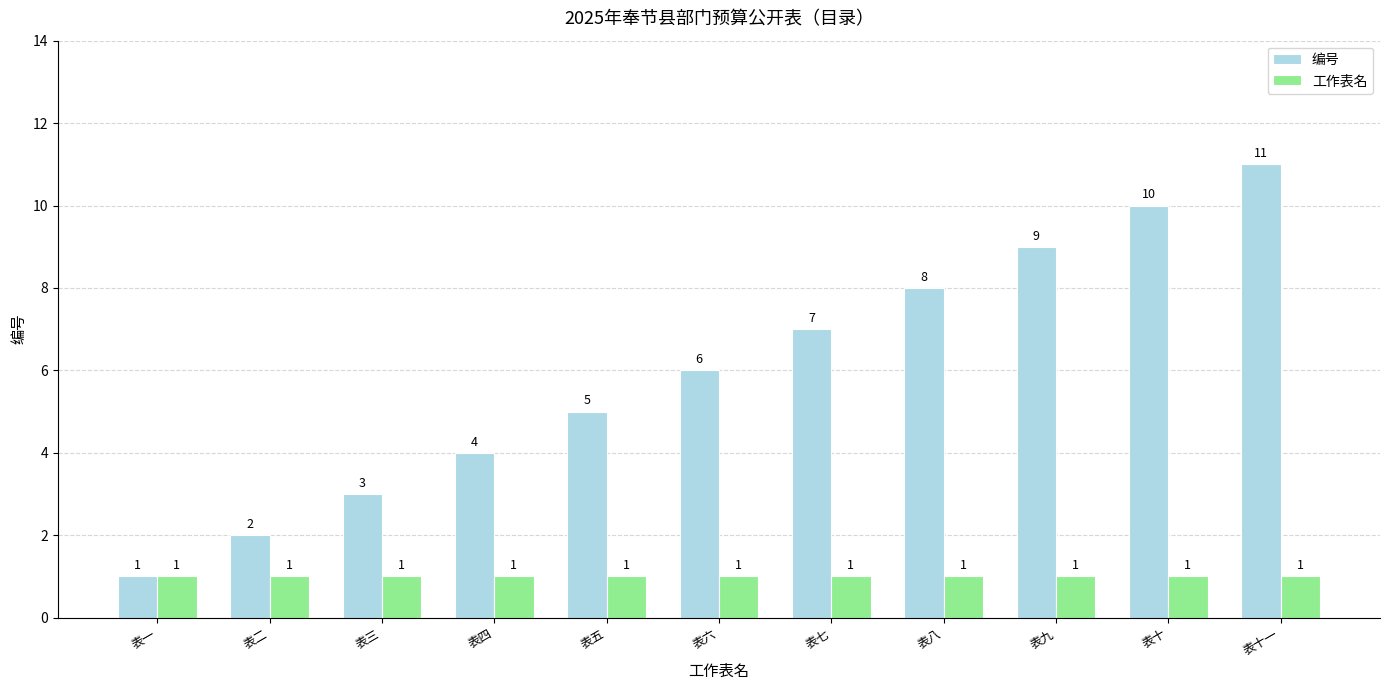

Reading right to left, list all the values displayed in this chart.

编号: 表十一=11	表十=10	表九=9	表八=8	表七=7	表六=6	表五=5	表四=4	表三=3	表二=2	表一=1
工作表名: 表十一=1	表十=1	表九=1	表八=1	表七=1	表六=1	表五=1	表四=1	表三=1	表二=1	表一=1